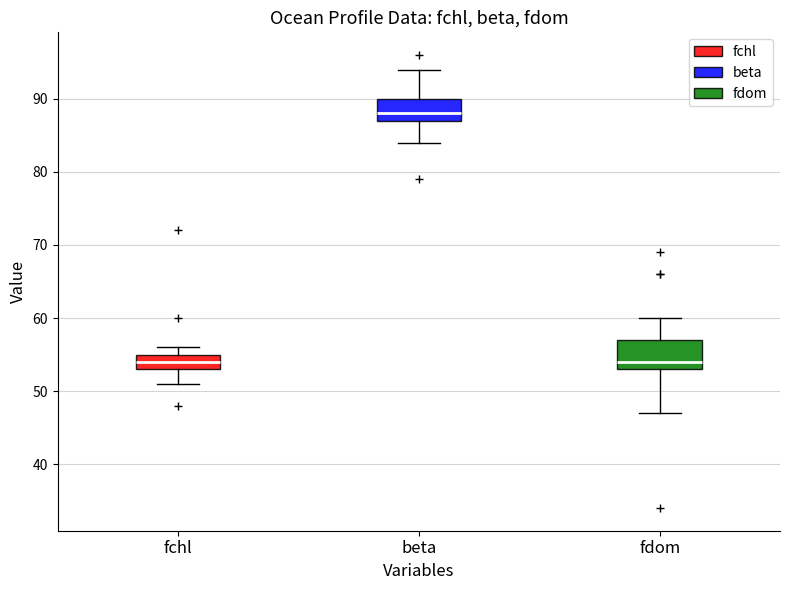

Reading left to right, transcribe this box plot: for each box, give where its median line is, the range the box spans, and where its two whiskers end, as read against the y-axis. The values are not printed on the chart, so give them approximately, as read against the axis.

fchl: median 54, box 53 to 55, whiskers 51 to 56
beta: median 88, box 87 to 90, whiskers 84 to 94
fdom: median 54, box 53 to 57, whiskers 47 to 60